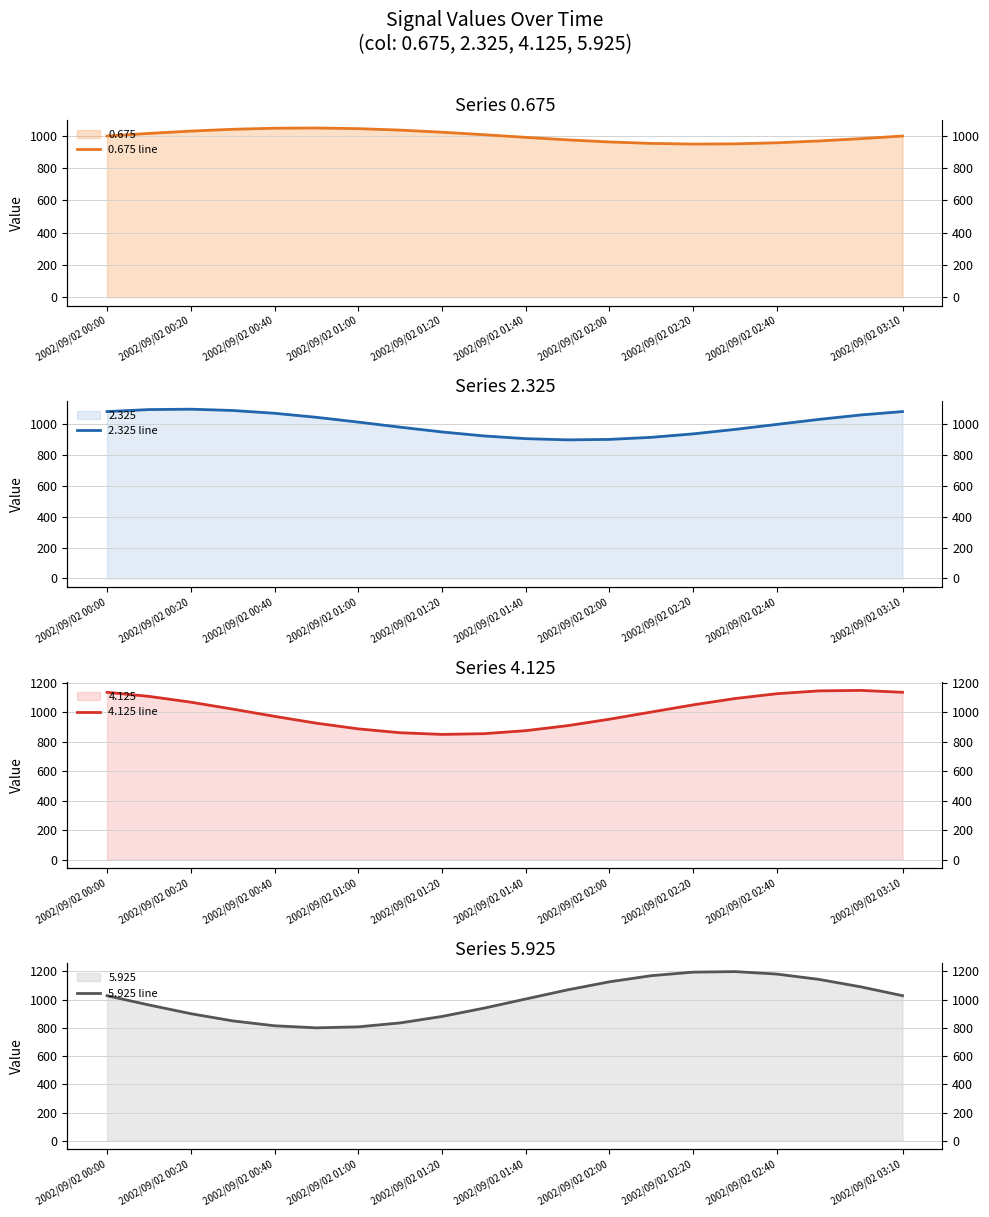

What is the difference between the maximum and minimum values in the 2.325 line series?

199.1